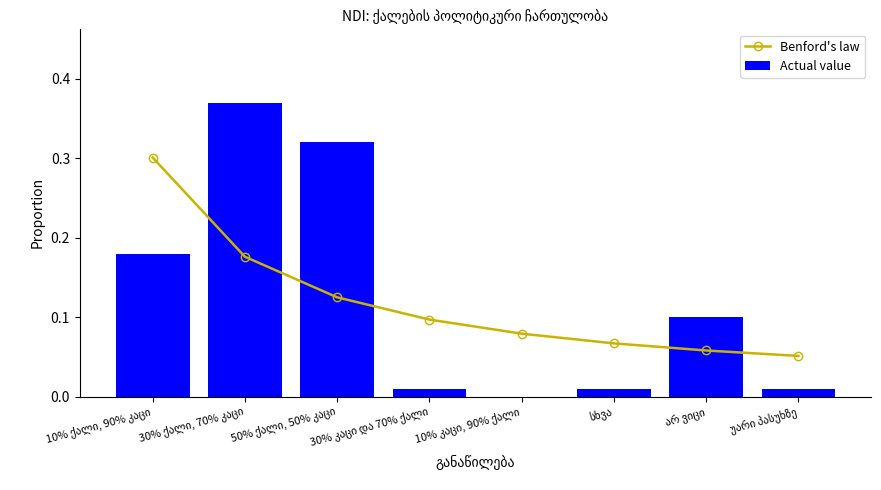

What are all the series names shown in the legend?

Benford's law, Actual value